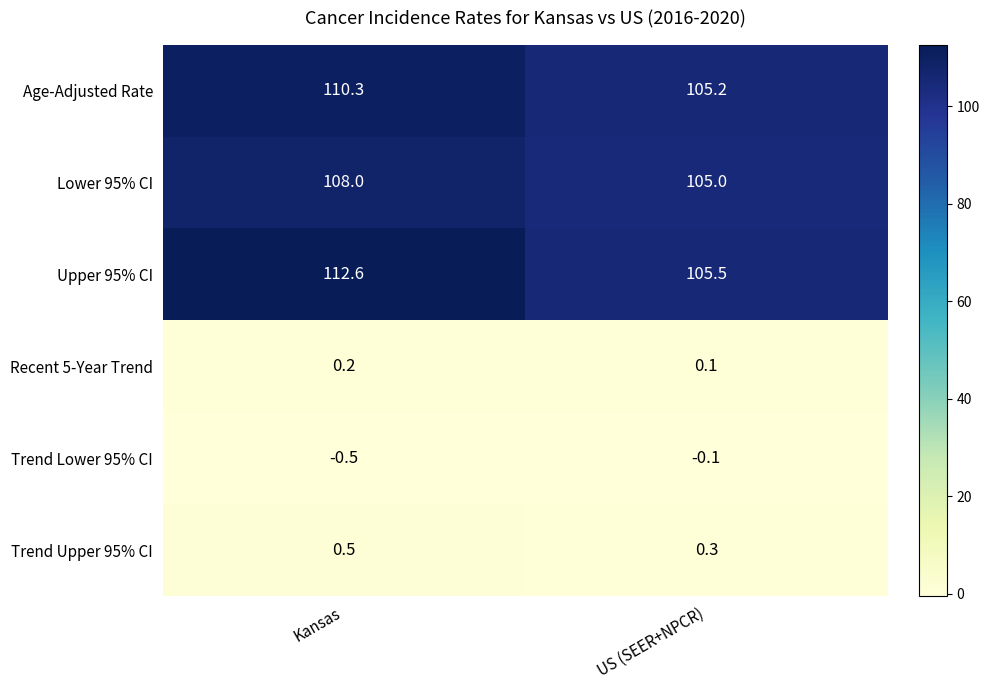

What is the average value of the Lower 95% CI series?

106.5